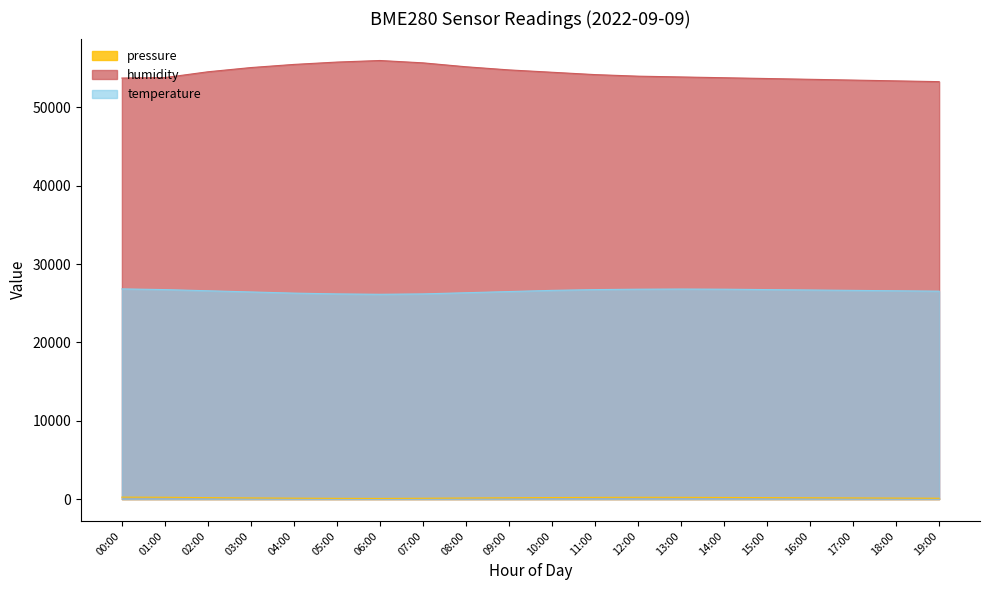

What are all the series names shown in the legend?

pressure, humidity, temperature